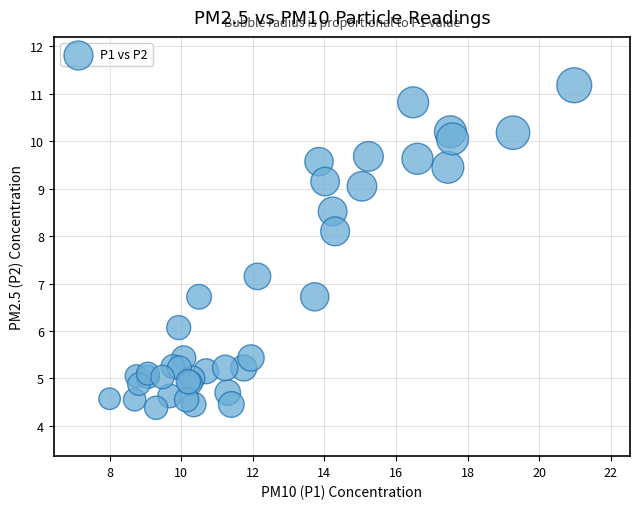

What Y value in the scatter plot is closest to 7?

7.2